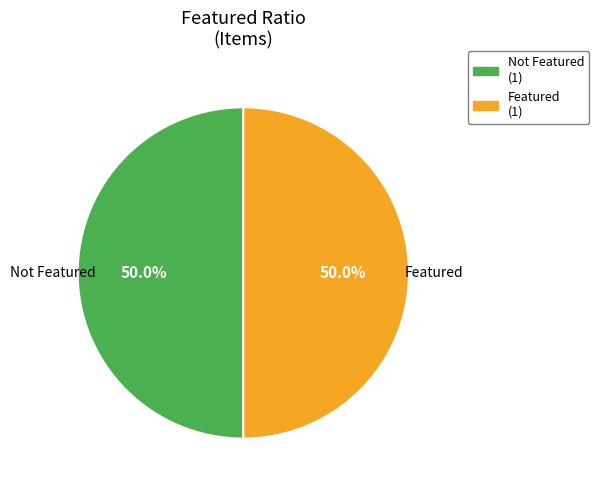

How many slices are in this pie chart?

2